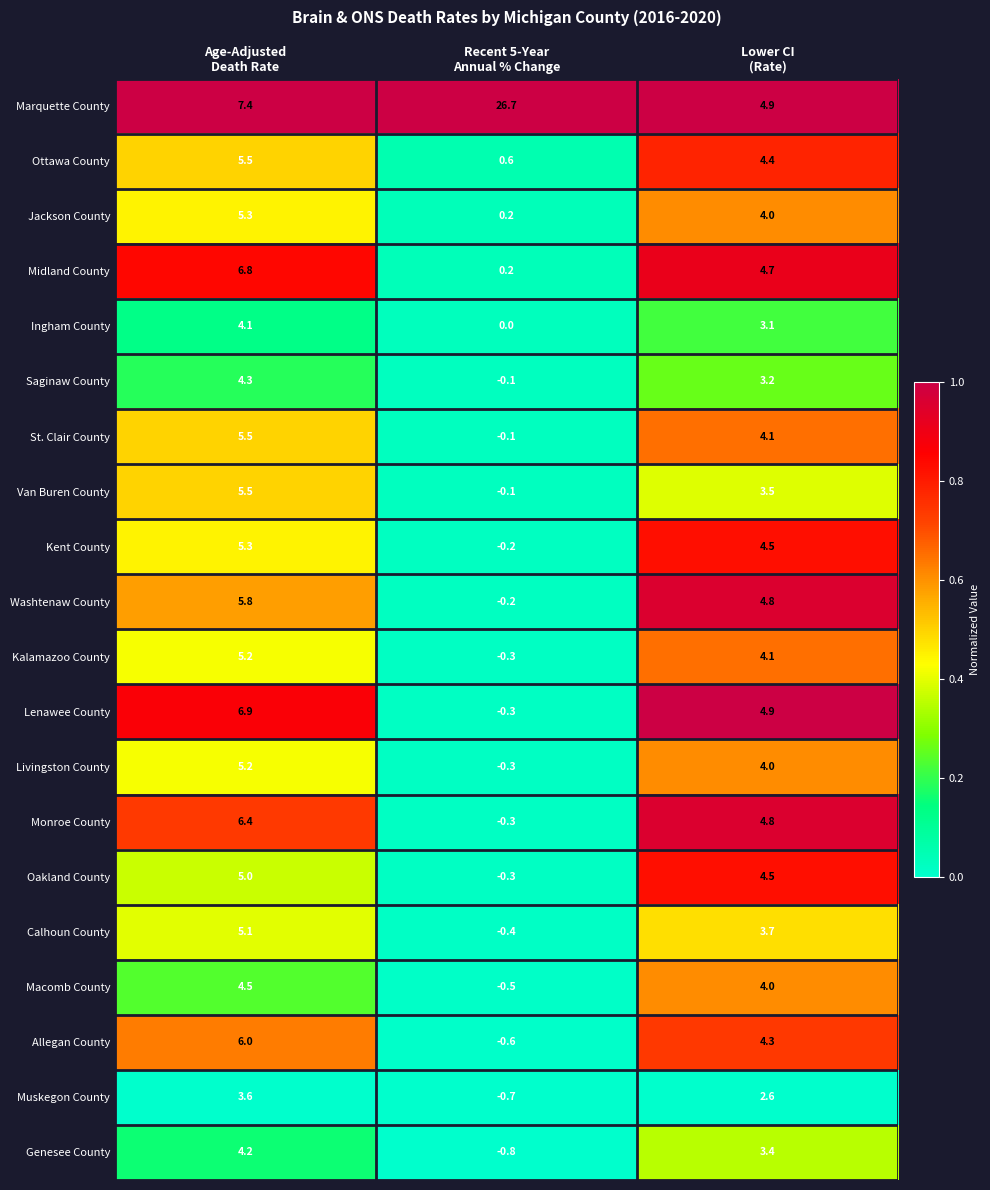

What is the smallest value displayed?

-0.8